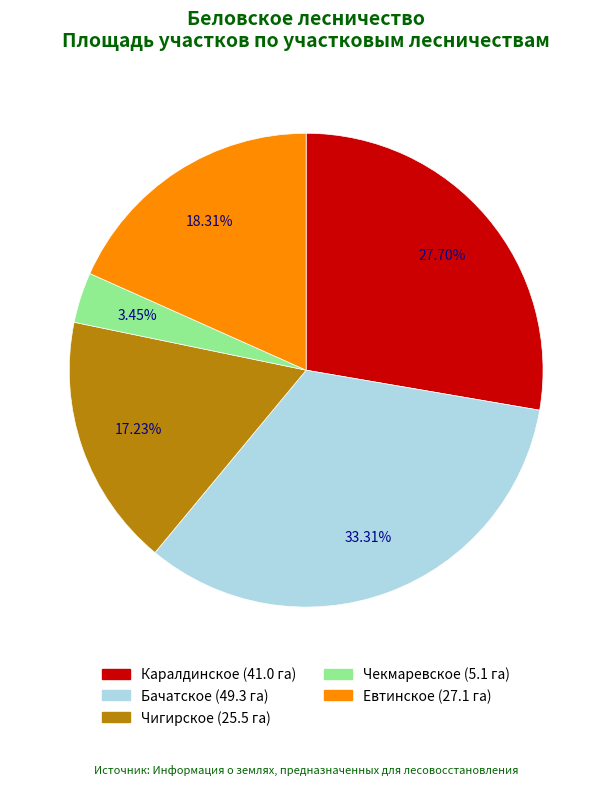

What is the largest slice in the pie chart?

Бачатское